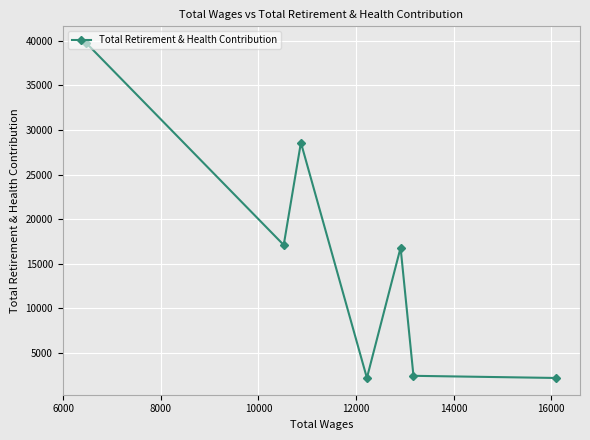

What is the smallest value displayed?

2183